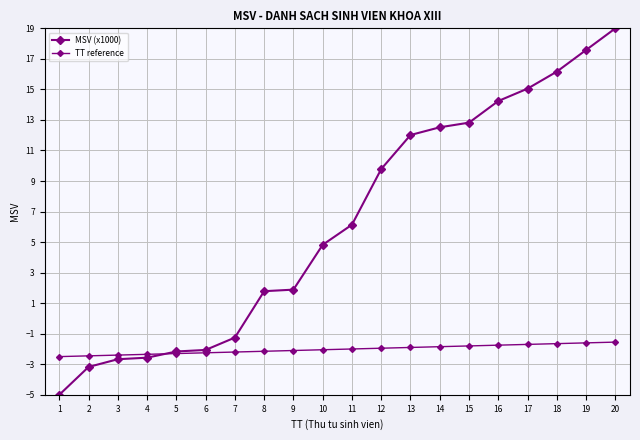

The value of TT reference at 17 is -3.0. True or false?

False